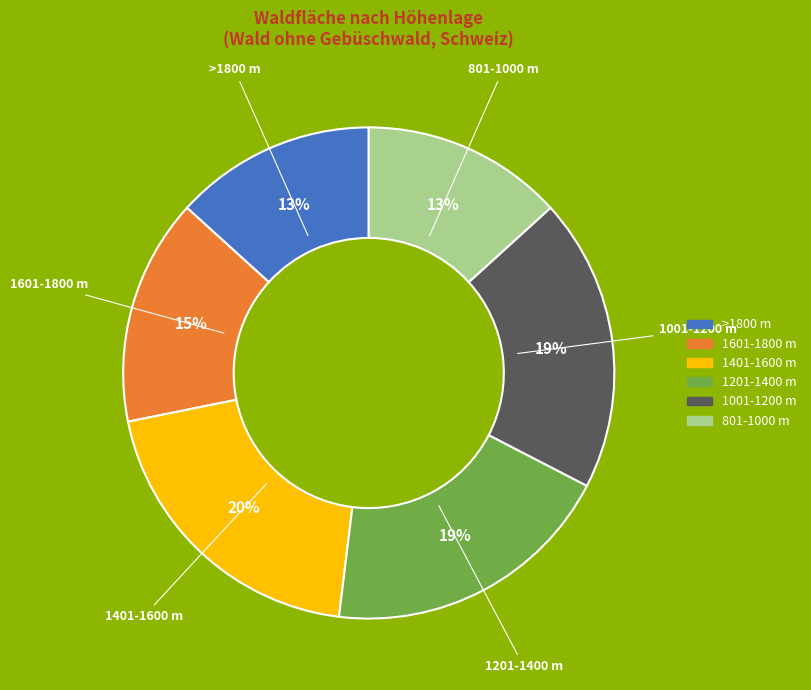

What percentage is the >1800 m slice, to the nearest percent?

13%